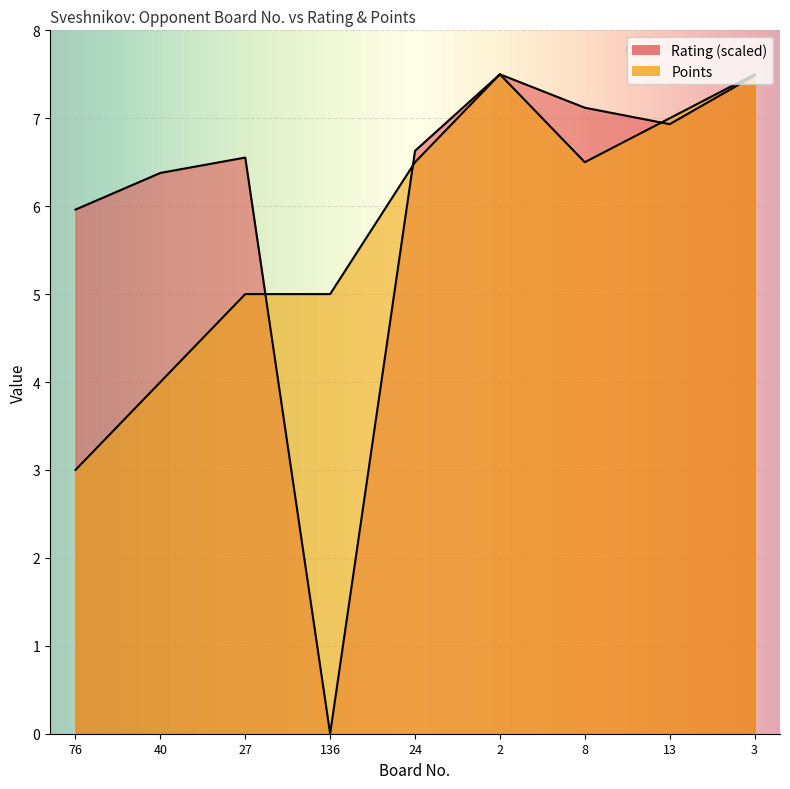

What is the difference between the maximum and second lowest values in the Rating series?

1.5